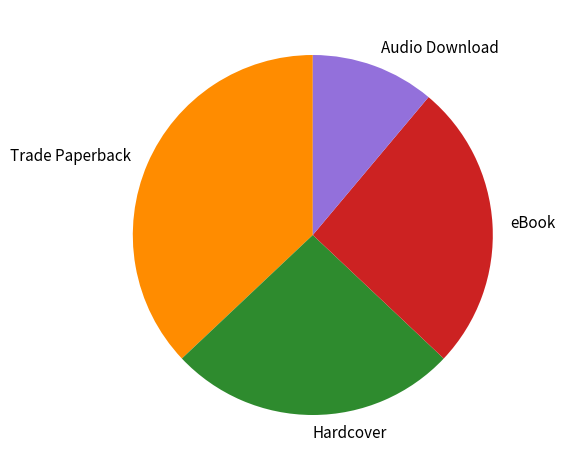

Approximately how many times larger is the value at eBook compared to Hardcover?

1.0